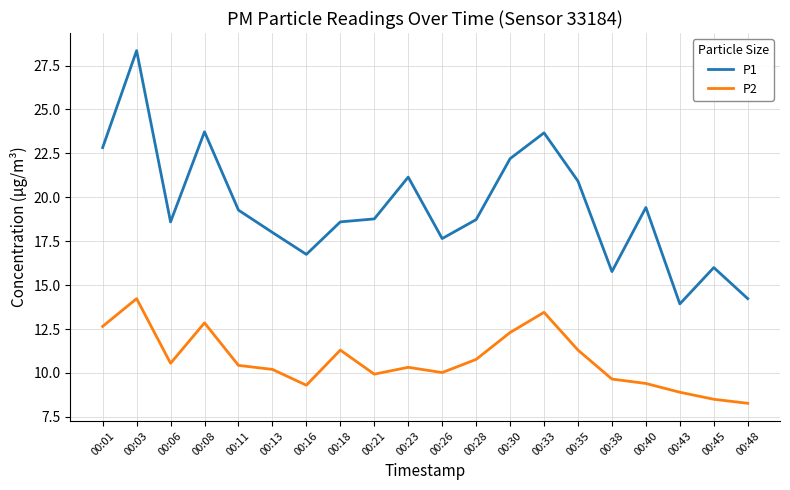

At which category is the sum across all series the highest?

00:03